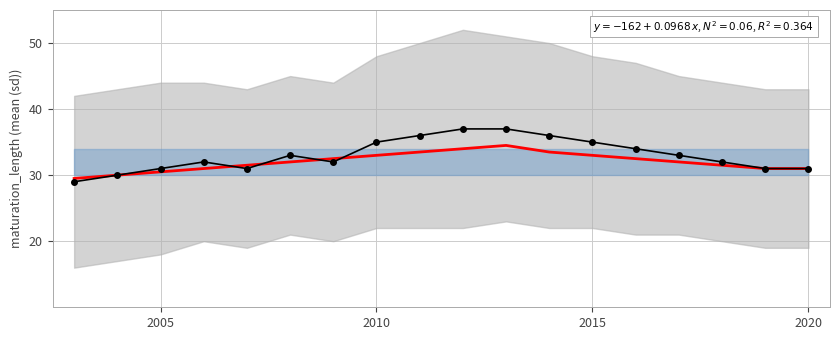

Reading right to left, extract all data points from this chart.

Trend line: 31.0	31.0	31.5	32.0	32.5	33.0	33.5	34.5	34.0	33.5	33.0	32.5	32.0	31.5	31.0	30.5	30.0	29.5
Annual mean: 31.0	31.0	32.0	33.0	34.0	35.0	36.0	37.0	37.0	36.0	35.0	32.0	33.0	31.0	32.0	31.0	30.0	29.0